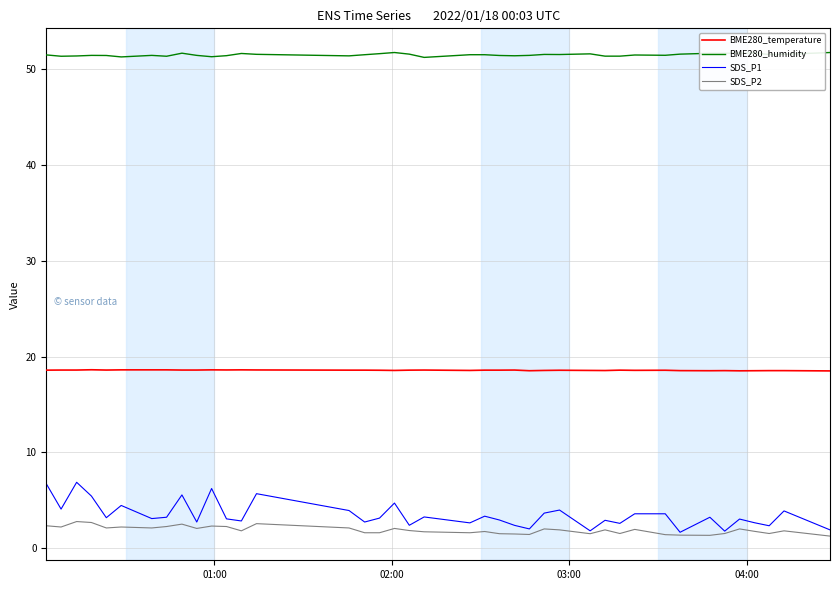

True or false: BME280_temperature and BME280_humidity intersect in this chart.

False